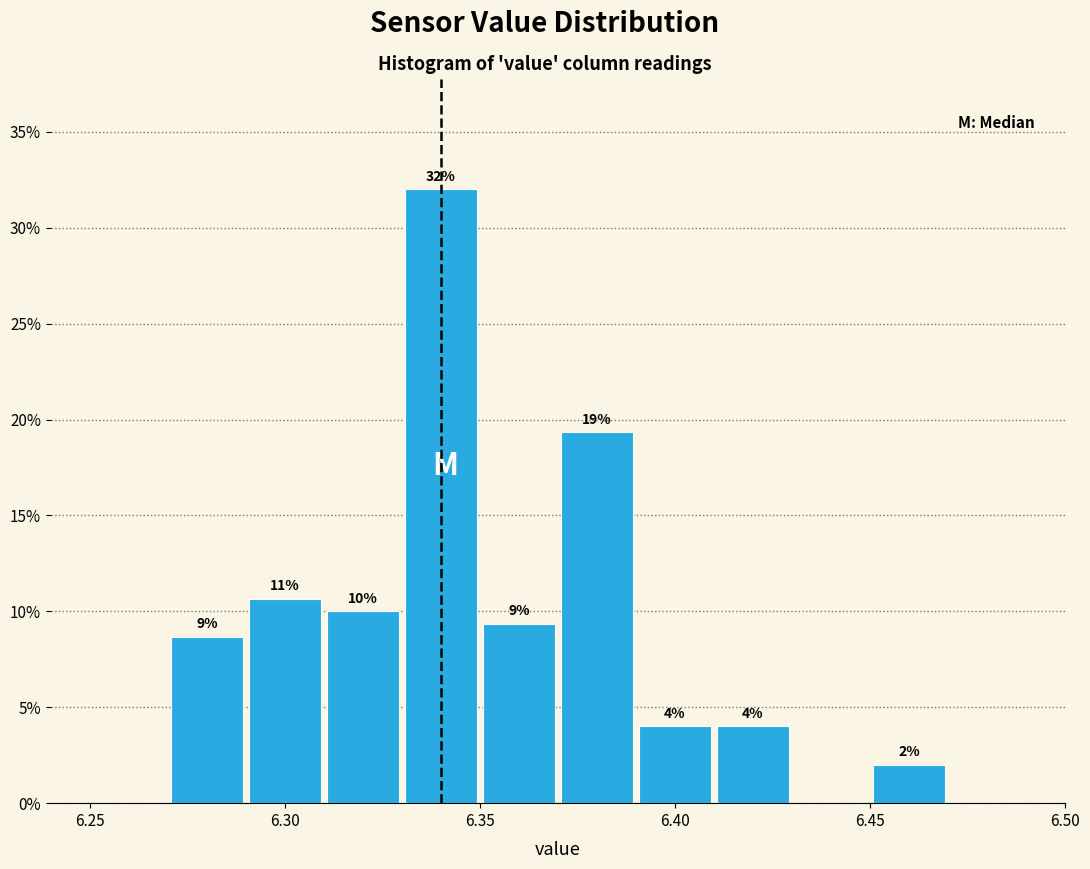

Over which range of the x-axis is the bar tallest?

6.33 to 6.35